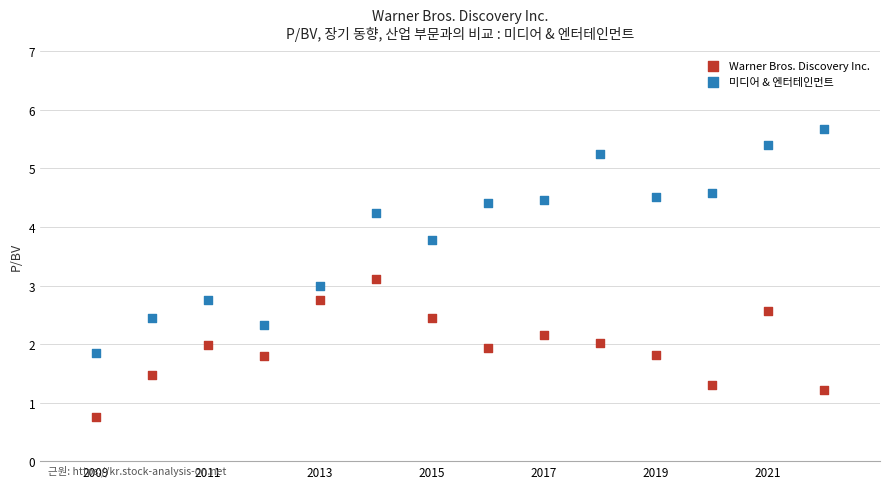

Across all data points, what is the range of Y values (max minus min)?

4.9